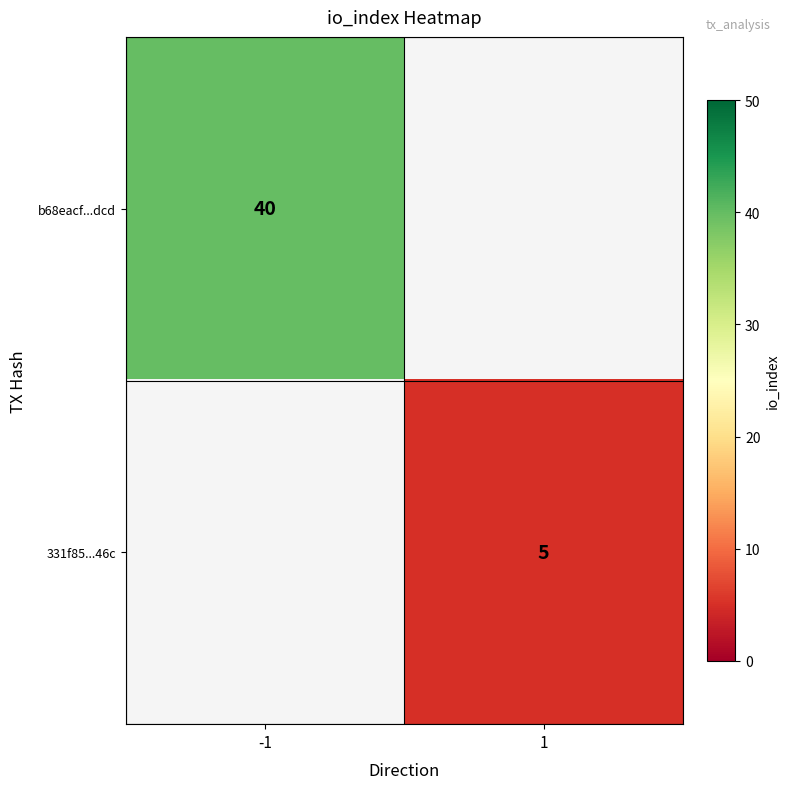

Is the value of 331f85...46c at 1 greater than the value of b68eacf...dcd at -1?

No